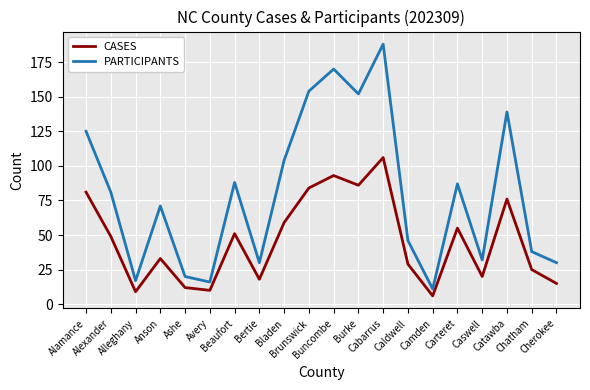

Count the number of categories in the chart.

20